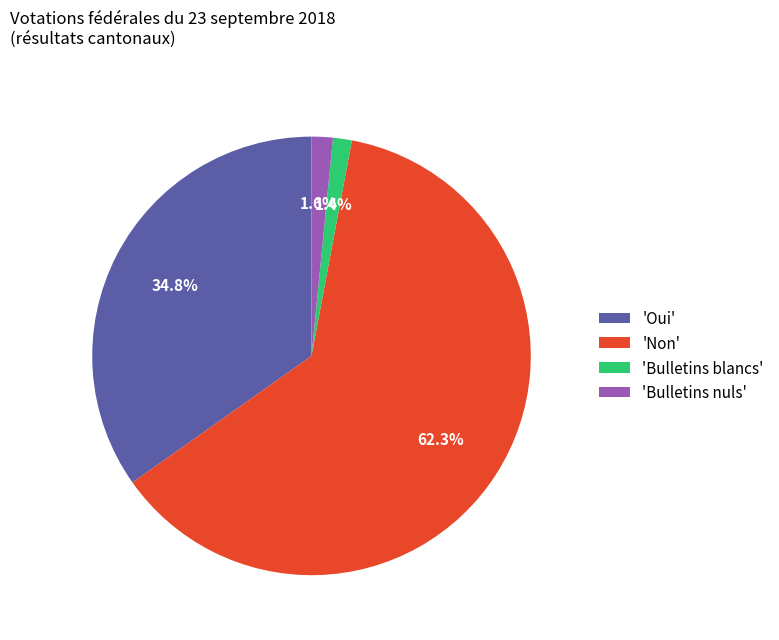

Is 'Non' the majority of the pie?

Yes